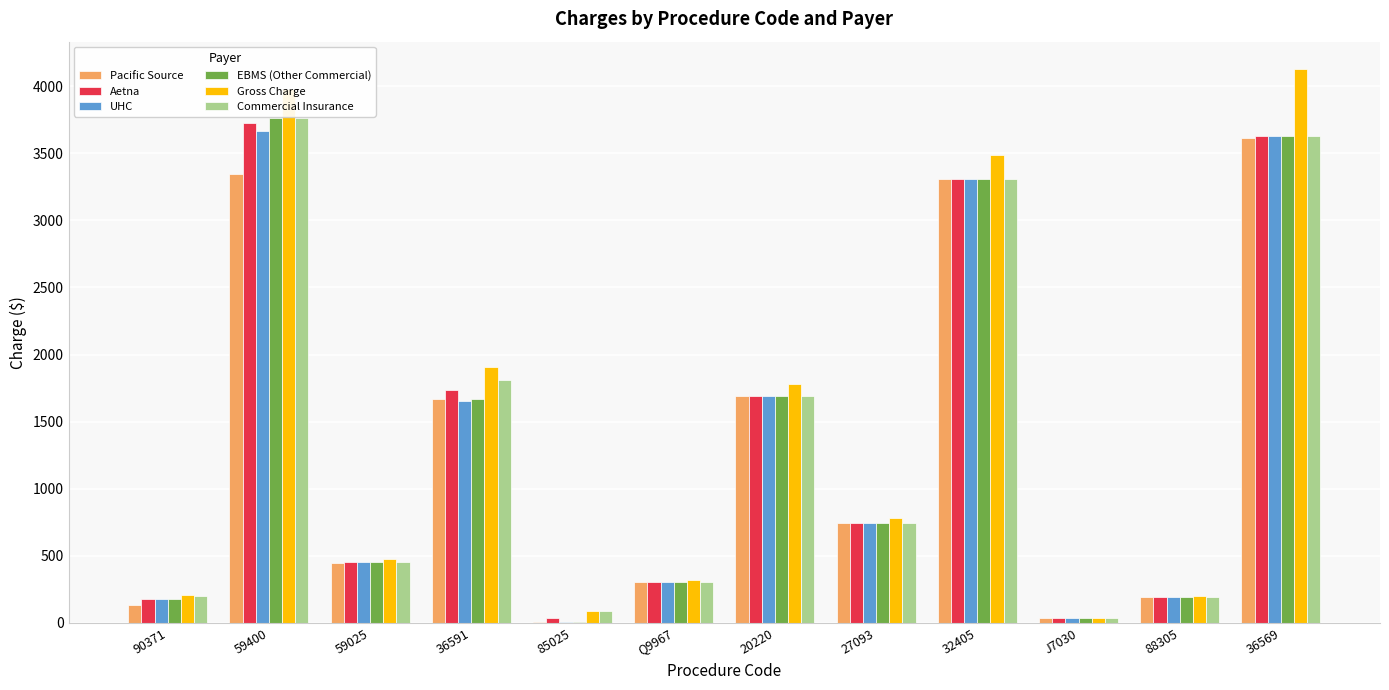

Which label corresponds to the largest value in the chart?

36569